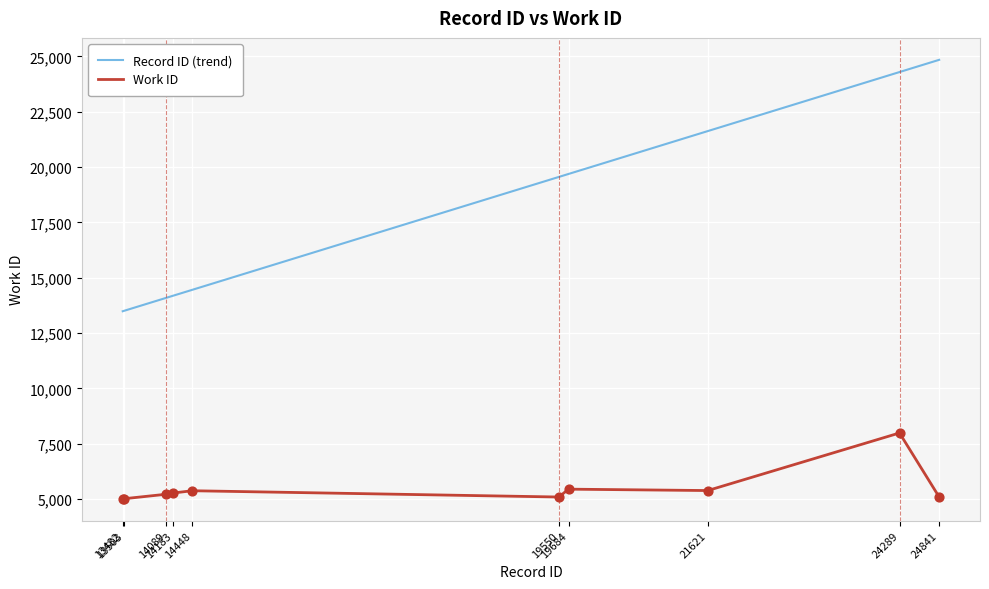

Which series has the largest total across all categories?

Record ID (trend)